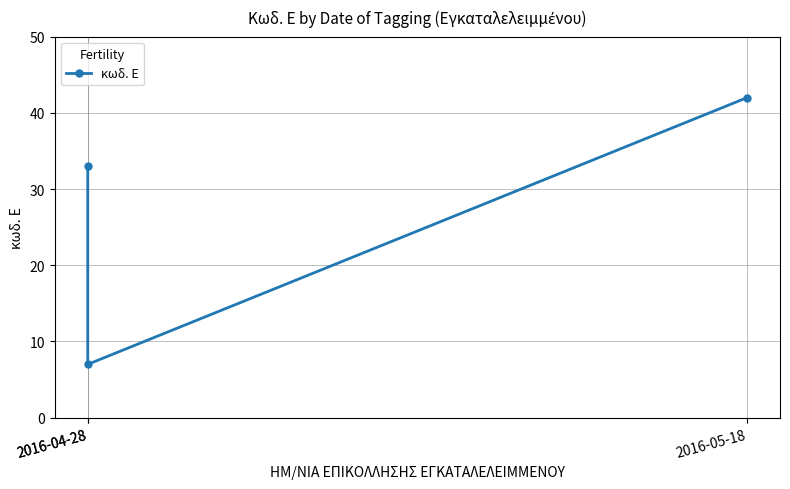

Reading left to right, transcribe all the data shown in this chart.

2016-04-28=33	2016-04-28=7	2016-05-18=42